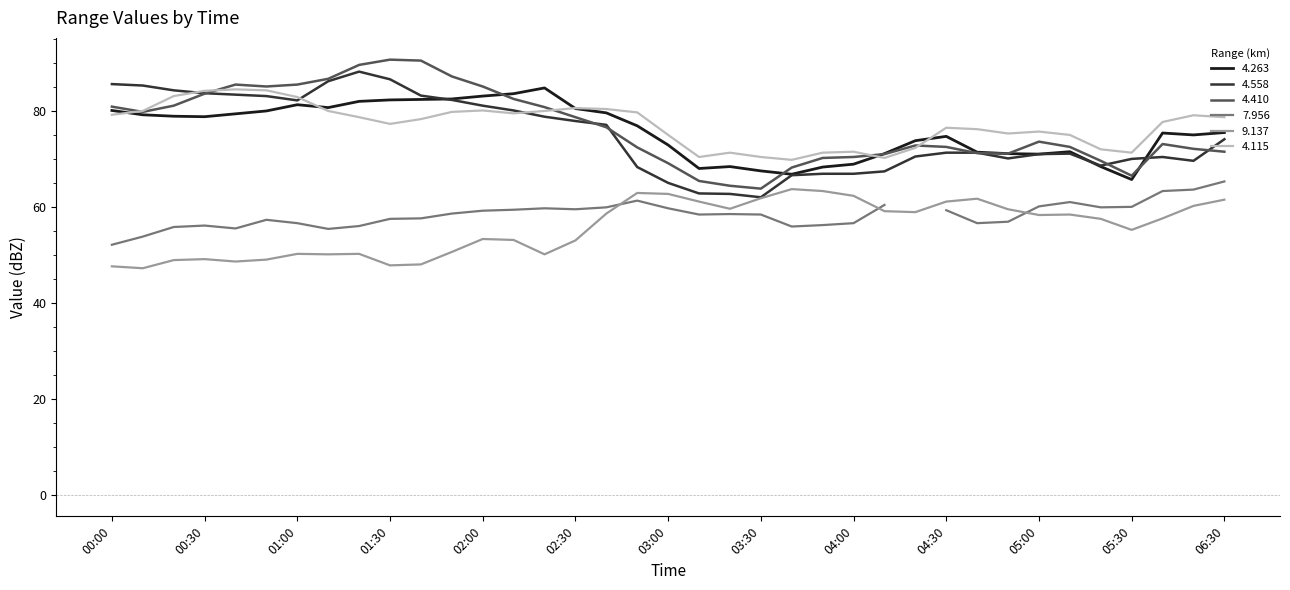

How many values in the 4.263 series exceed 75?

20